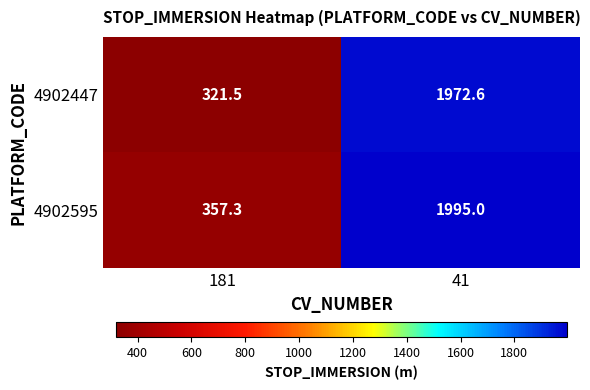

What is the minimum value for 4902447?

321.5